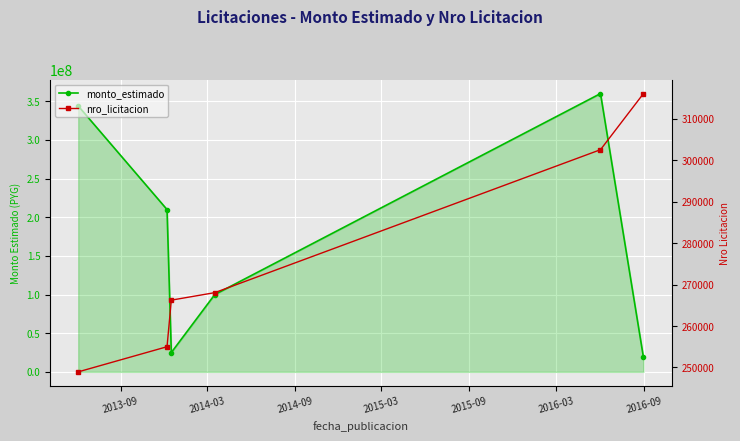

Which series changed the most between 2014-09 and 2015-03?

monto_estimado